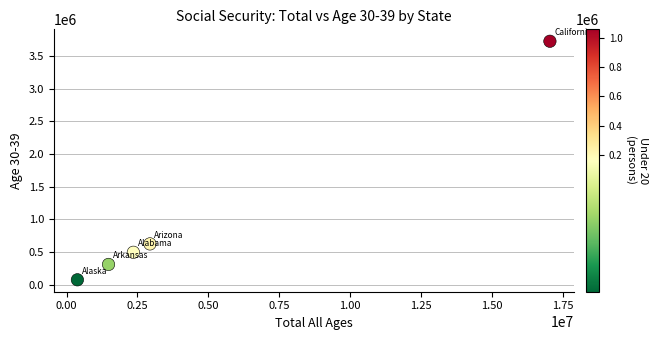

What is the average Y value?

1044245